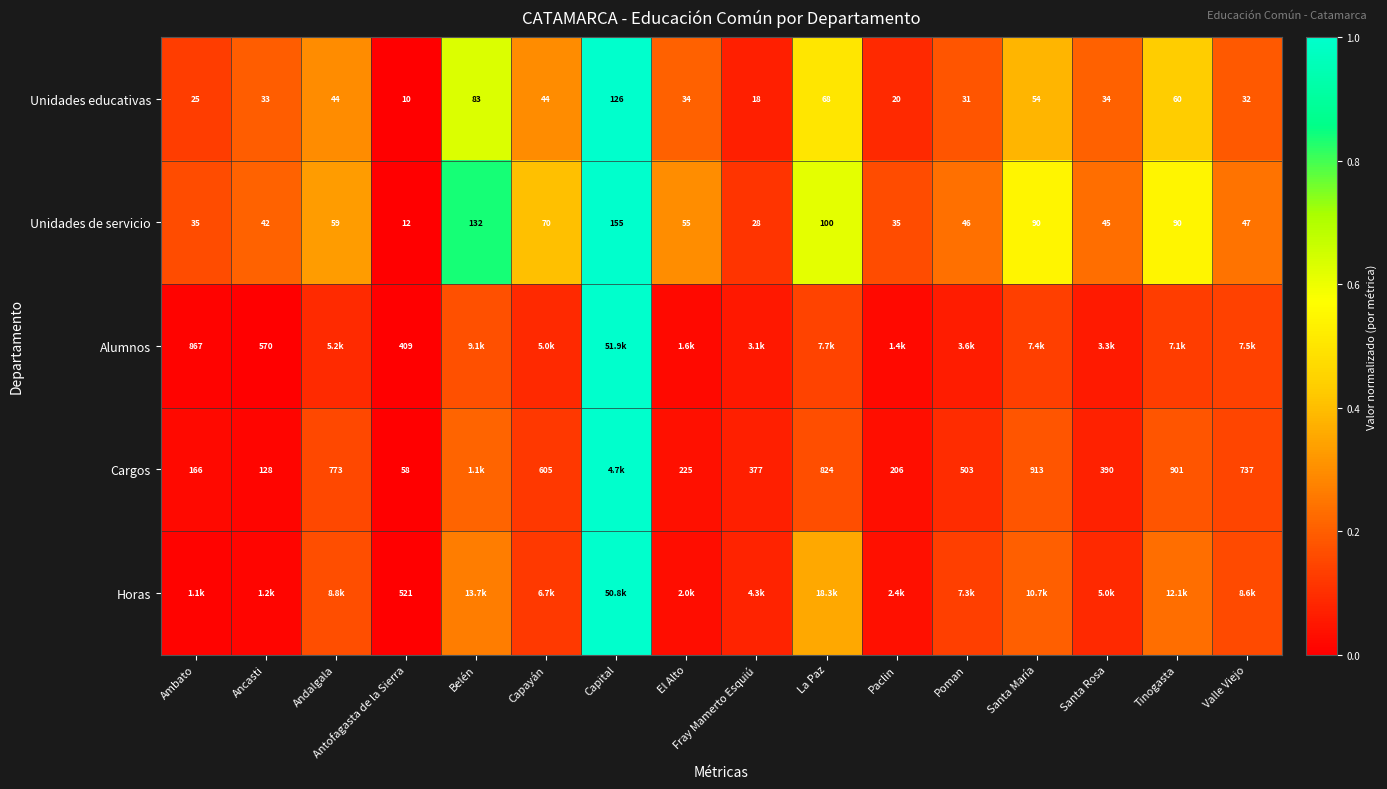

Is the value of Unidades de servicio at El Alto greater than the value of Unidades educativas at Santa Rosa?

Yes